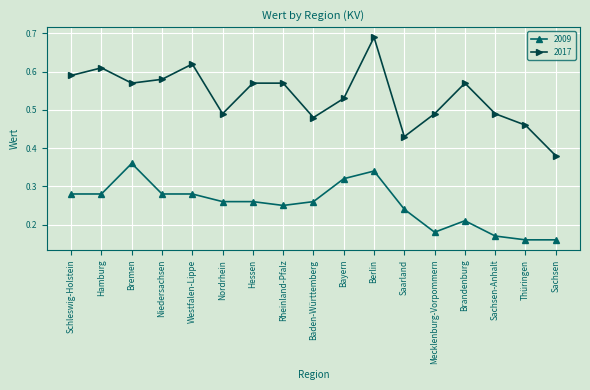

Is it true that 2009 equals 0.1 at Mecklenburg-Vorpommern?

False